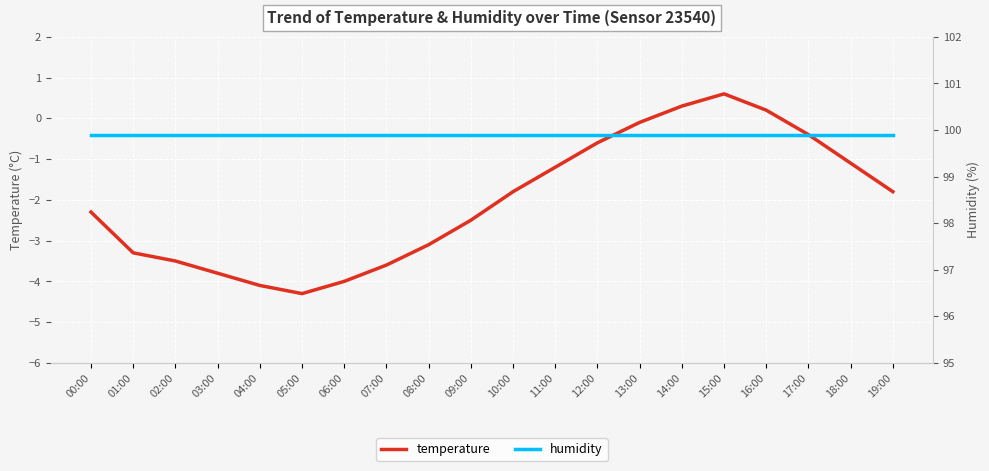

At which category does temperature reach its first local peak?

15:00